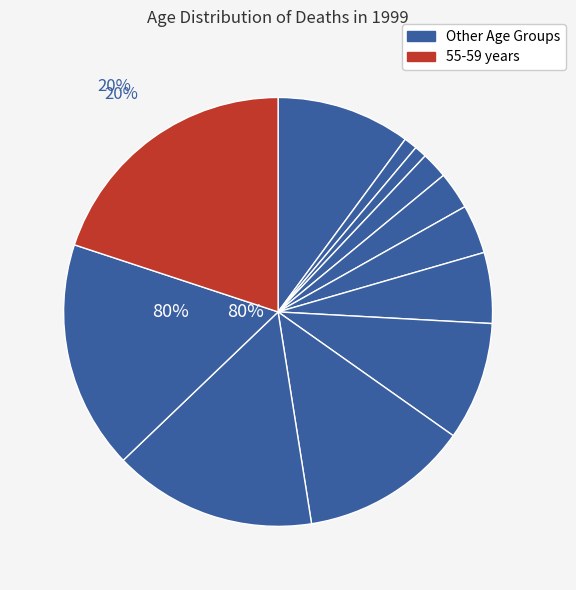

To the nearest percent, what is the average slice percentage?

8%